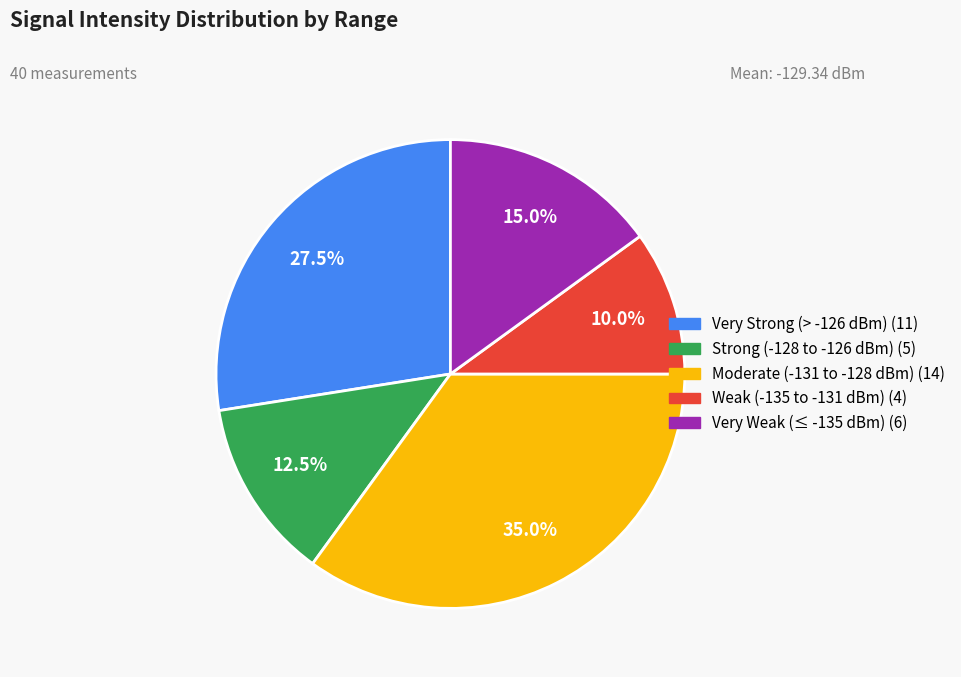

Does any single category account for the majority?

No